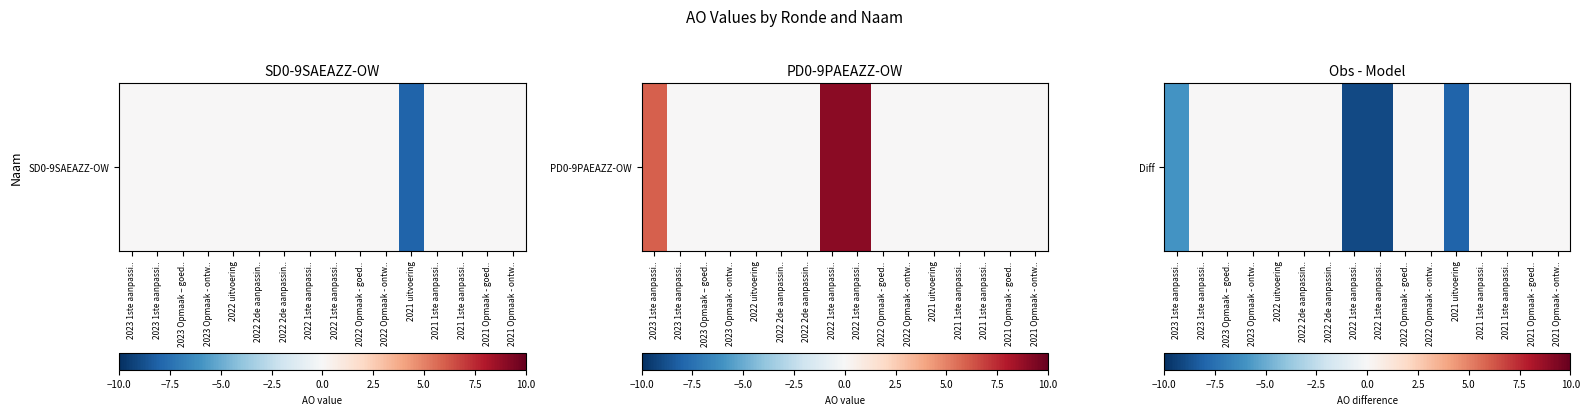

The chart shows a value of -15 at 2022 1ste aanpassi... True or false?

False